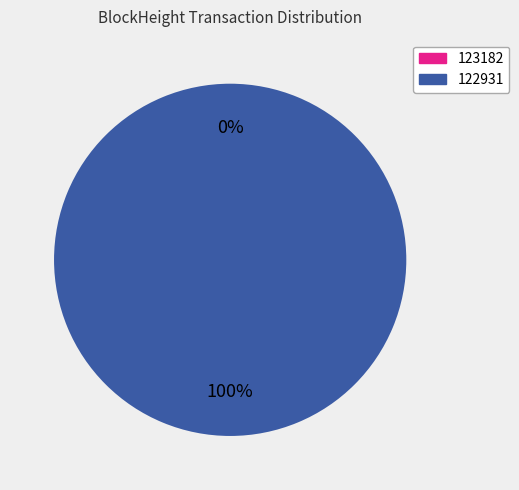

Which category accounts for the majority?

122931